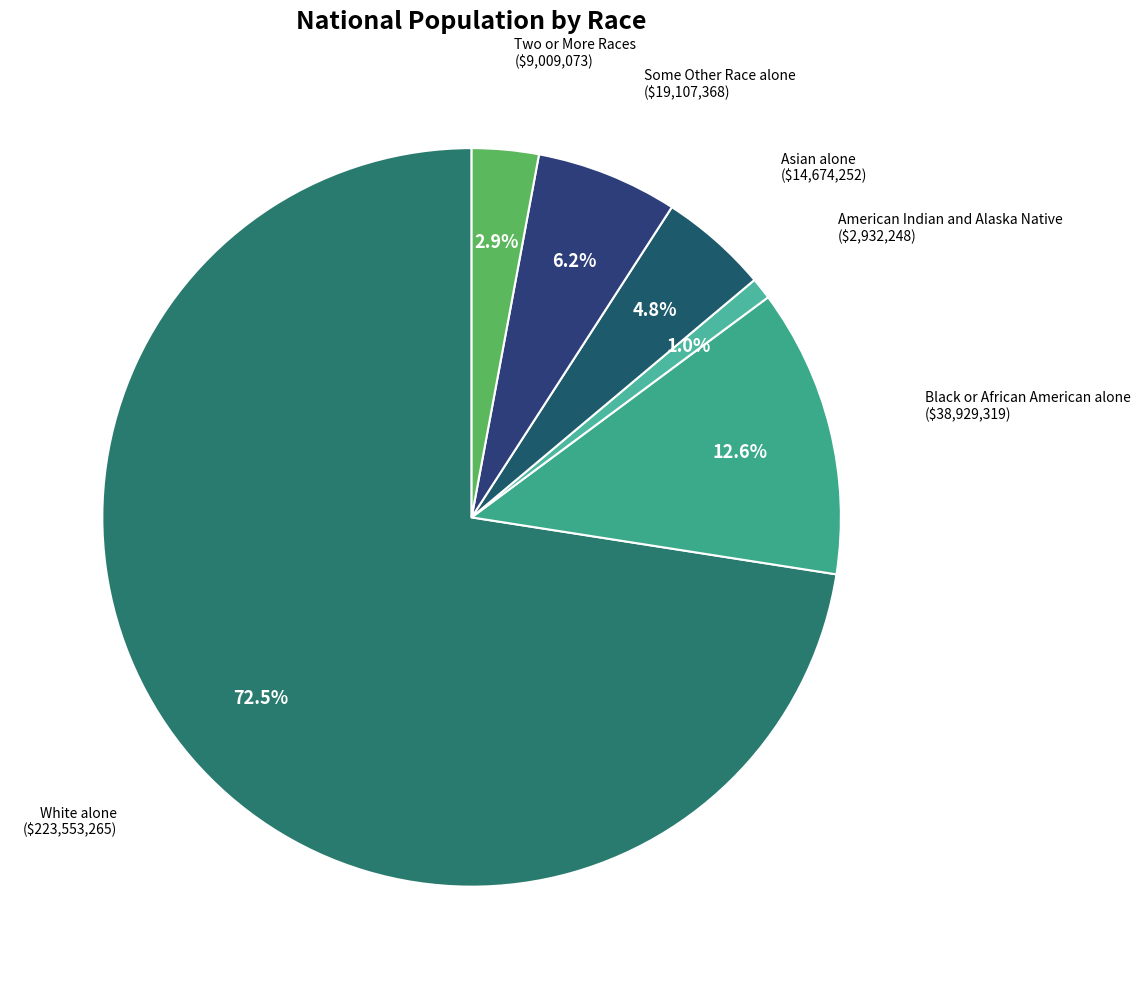

Count the number of slices in the pie.

6